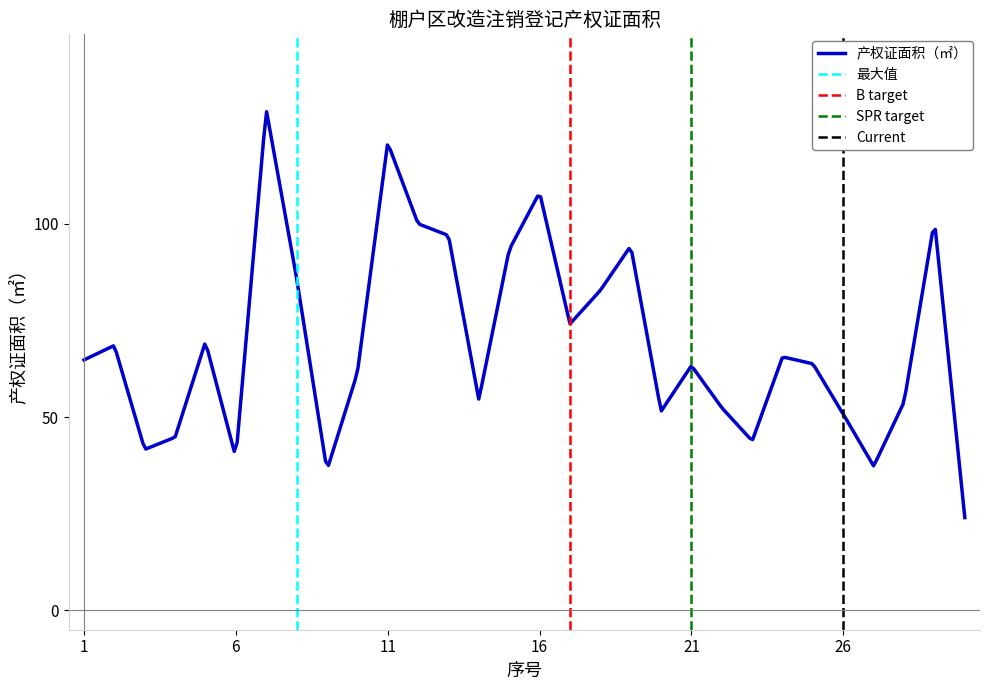

Where is the data nearest to the value 76?

17